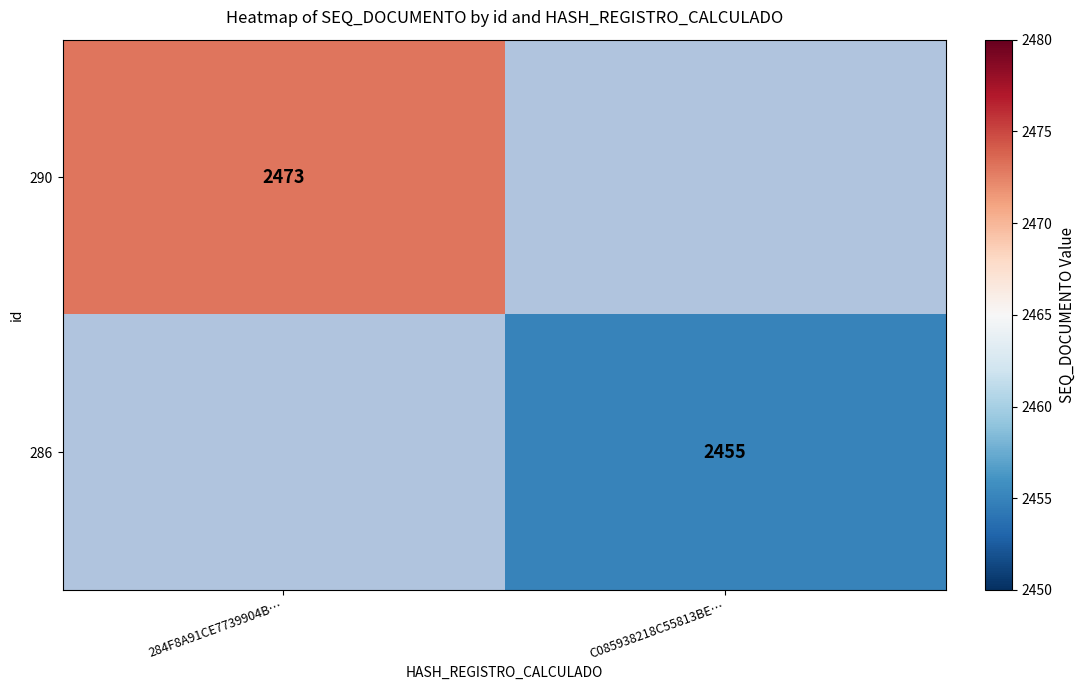

Is it true that 290 equals 1268 at 284F8A91CE7739904B…?

False